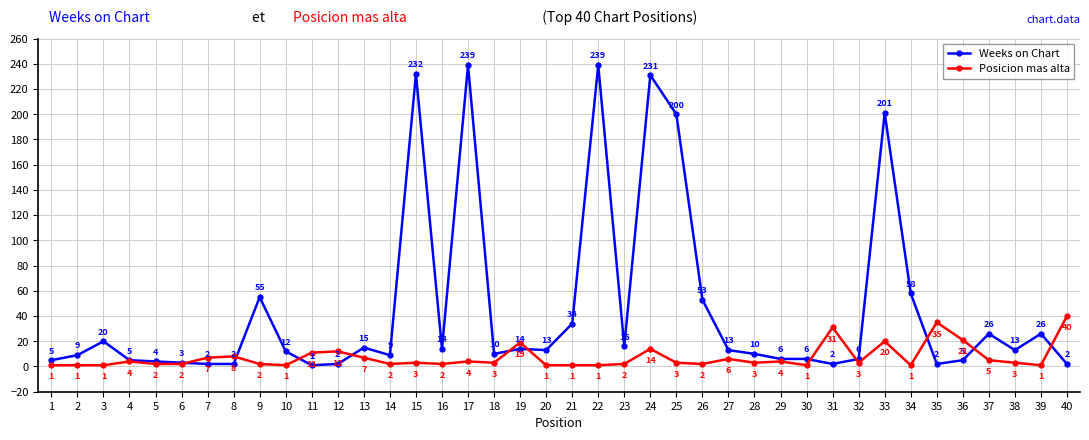

What is the average value of the Posicion mas alta series?

7